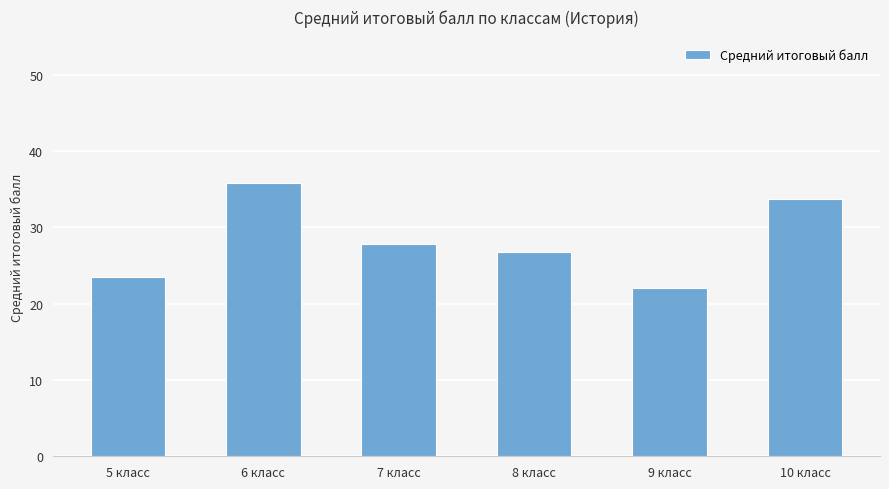

List the labels in order of value, smallest first.

9 класс, 5 класс, 8 класс, 7 класс, 10 класс, 6 класс